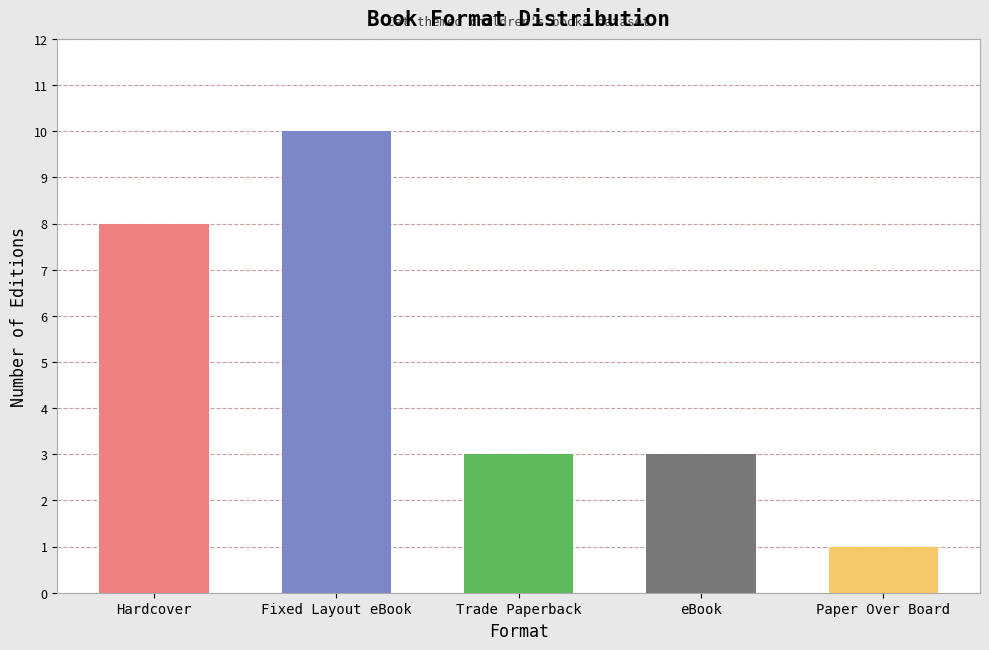

Which has a higher value, eBook or Hardcover?

Hardcover